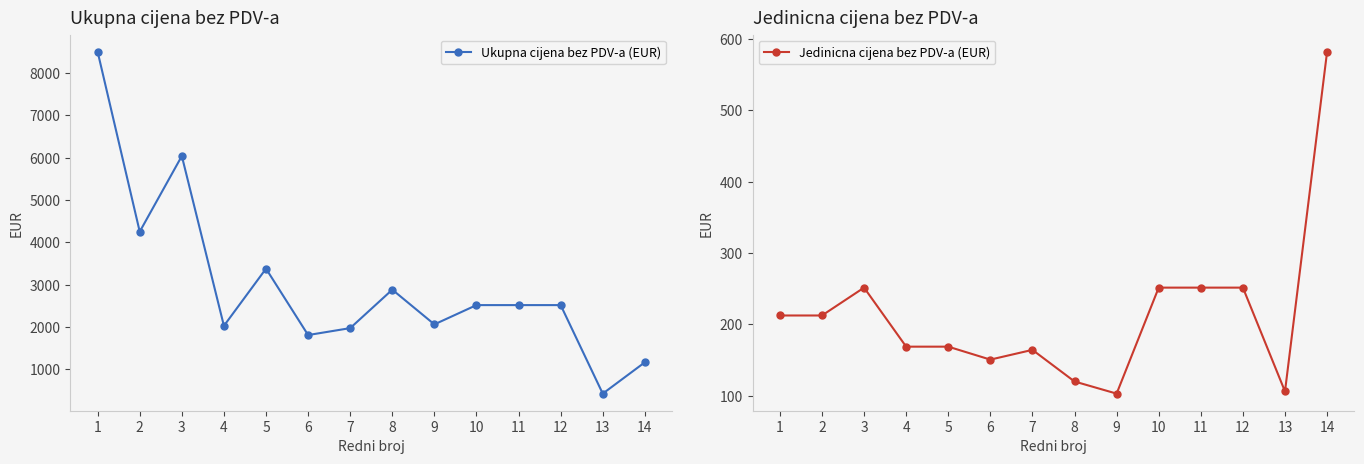

Reading right to left, transcribe all the data shown in this chart.

Ukupna cijena bez PDV-a (EUR): 1164.2	424.3	2515.5	2515.5	2515.5	2060.0	2880.0	1971.8	1808.0	3376.4	2025.8	6037.2	4250.0	8500.0
Jedinicna cijena bez PDV-a (EUR): 582.1	106.1	251.6	251.6	251.6	103.0	120.0	164.3	150.7	168.8	168.8	251.6	212.5	212.5